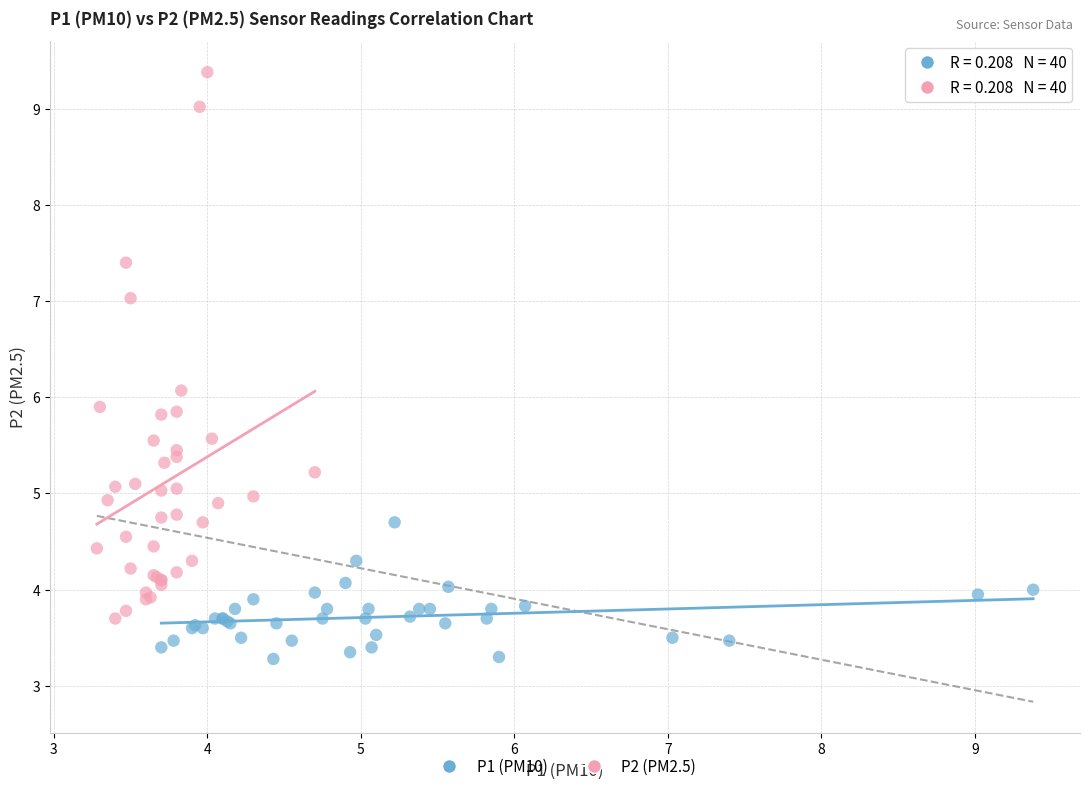

Which series reaches the maximum Y coordinate?

P2 (PM2.5)